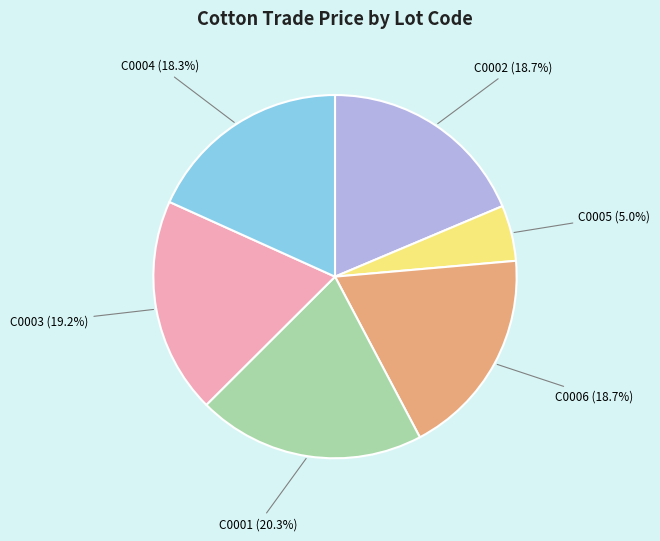

To the nearest percent, what portion does C0003 represent?

19%